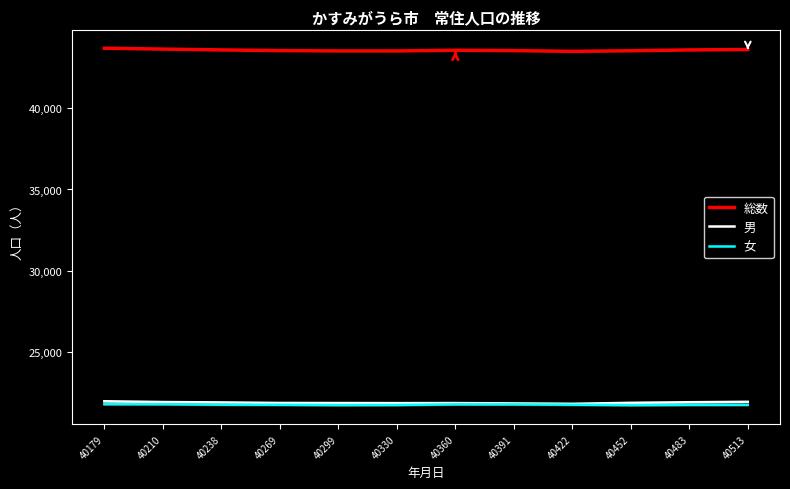

What is the value of the 女 point at the 5th from the left?

21709